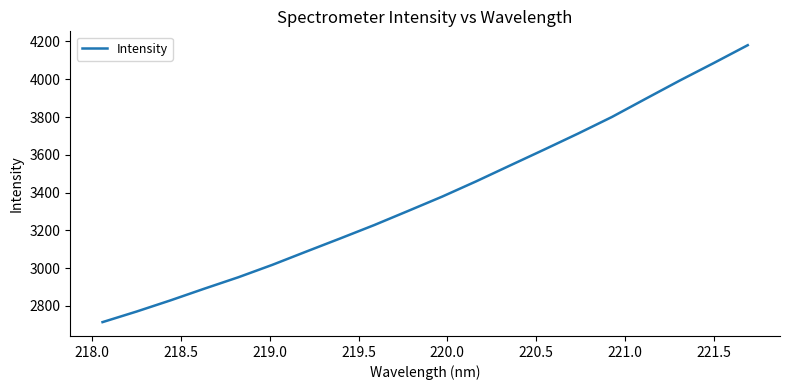

What is the greatest value displayed?

4180.4